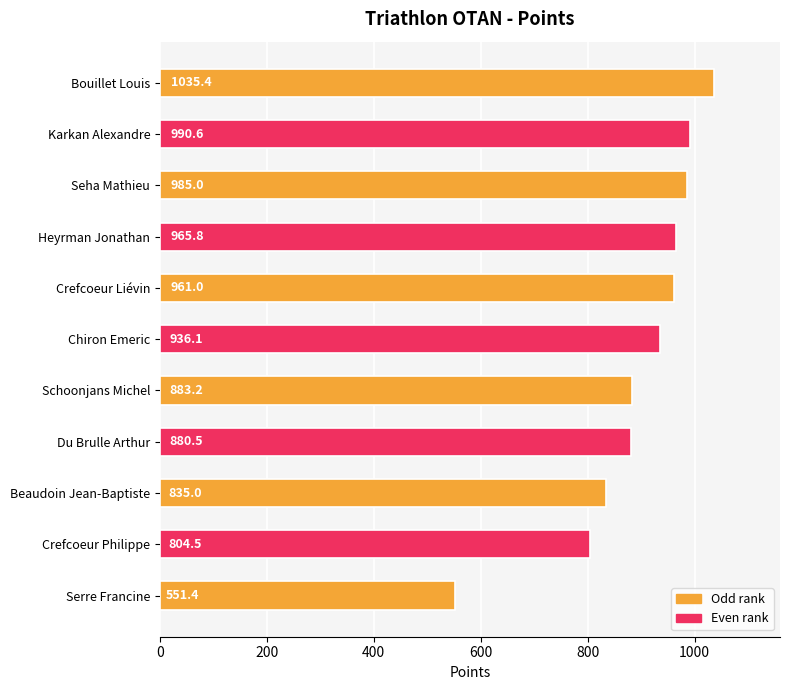

How many data points are less than 936?

5